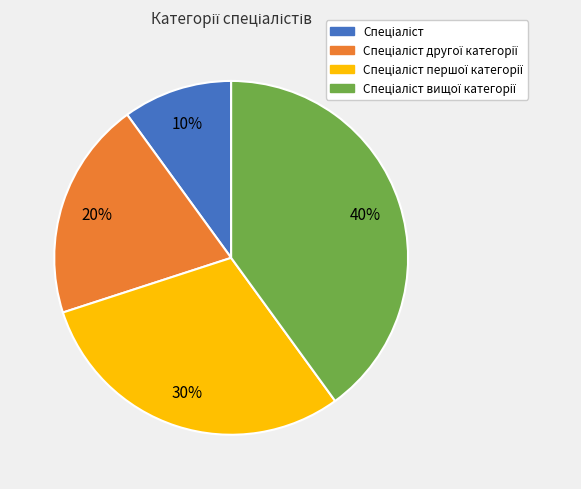

Does any single category account for the majority?

No